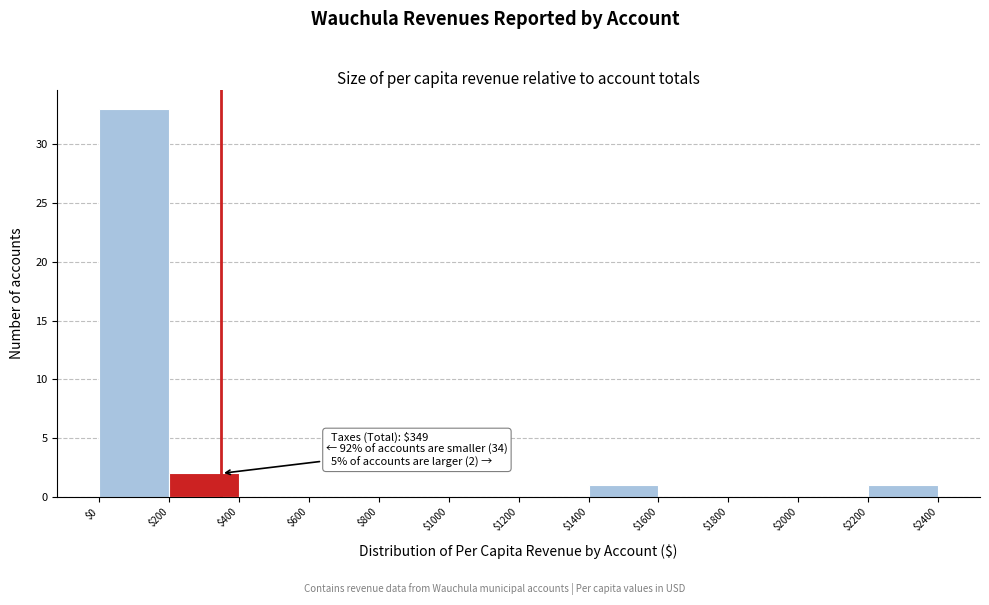

Which range on the x-axis has the tallest bar?

$0 to $200